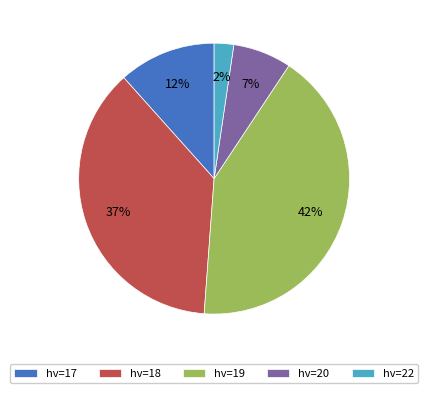

Rank the categories by value from lowest to highest.

hv=22, hv=20, hv=17, hv=18, hv=19